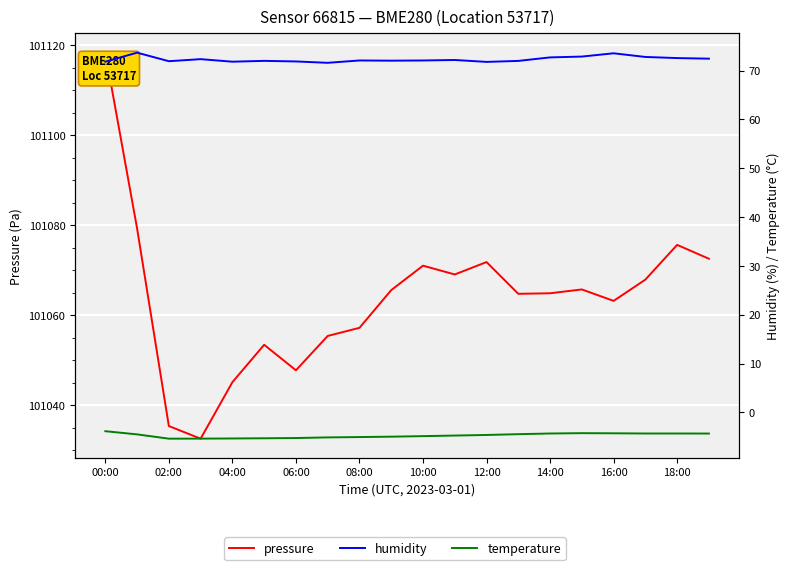

How many interior local peaks does the temperature series have?

1